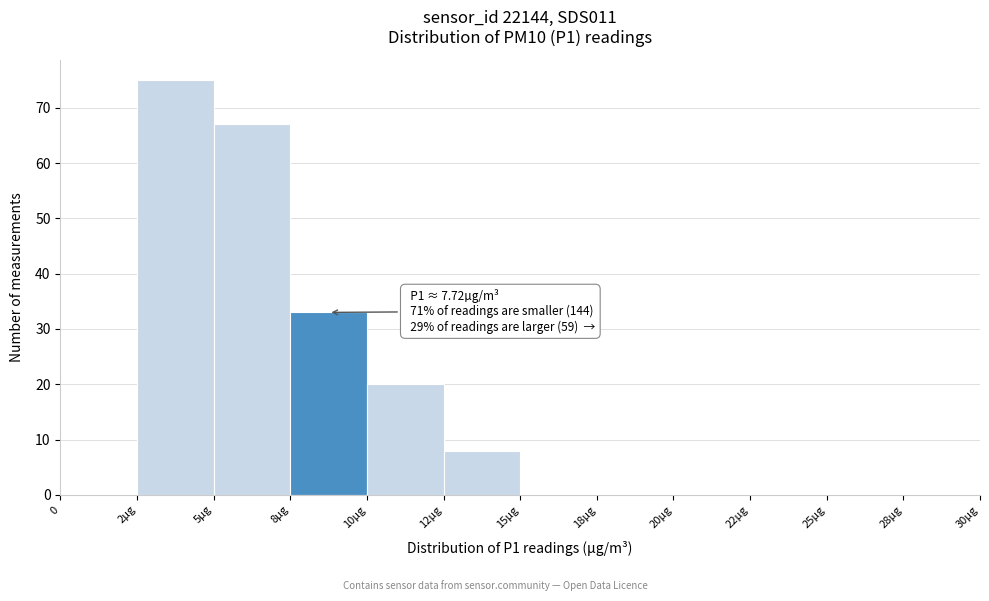

Reading right to left, what are all the values shown in this chart?

28µg=0	25µg=0	22µg=0	20µg=0	18µg=0	15µg=0	12µg=8	10µg=20	8µg=33	5µg=67	2µg=75	0=0